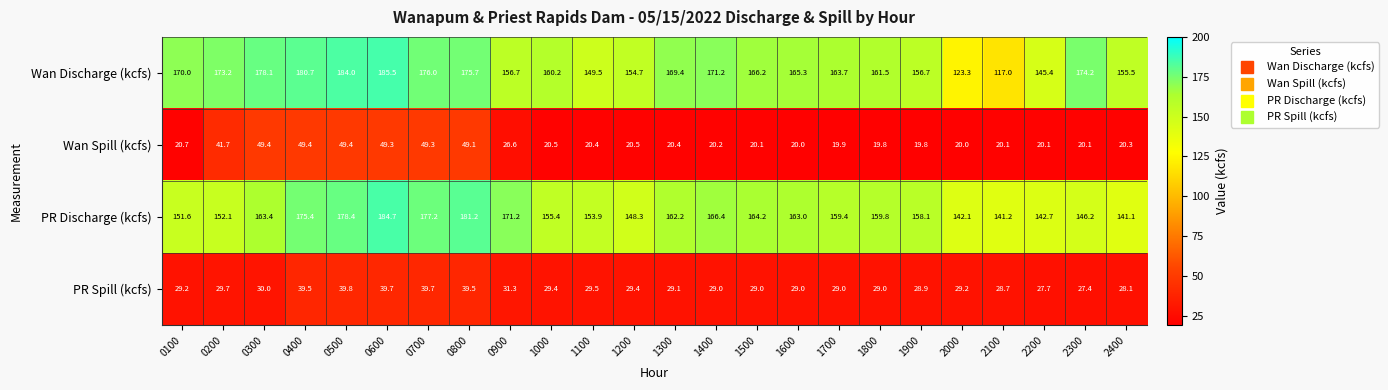

What is the minimum value shown in the chart?

19.8